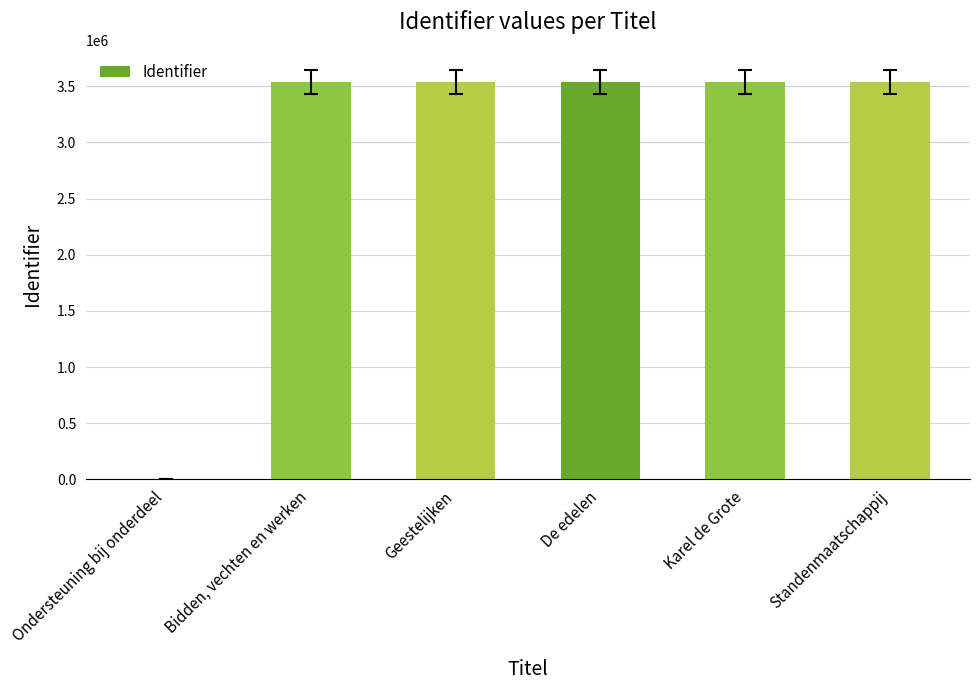

The value at Karel de Grote is 3535272. True or false?

True